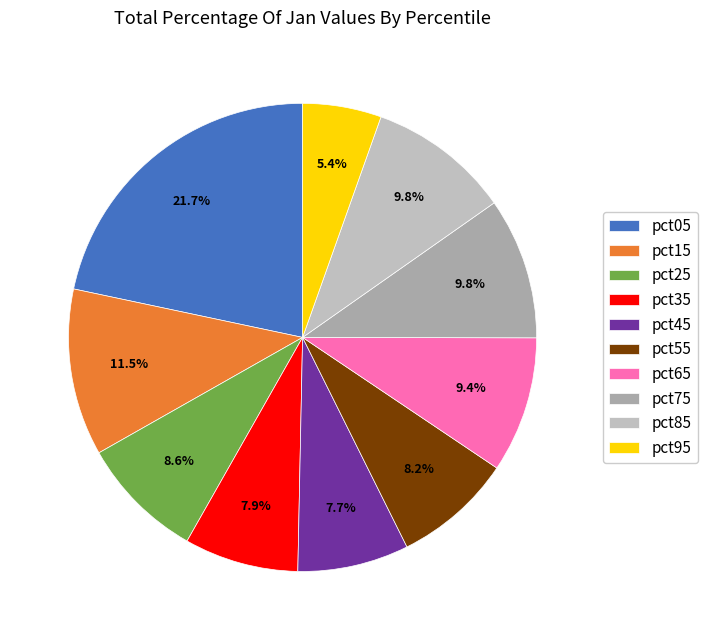

Combined, what portion of the pie is pct15 and pct75?

21.3%